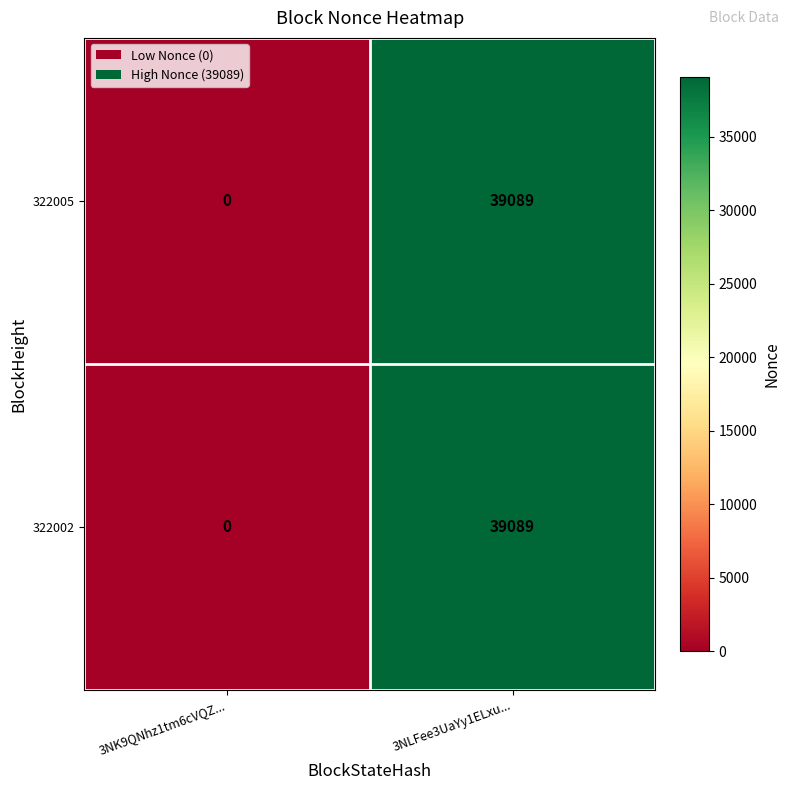

Rank the categories by 322005 value from highest to lowest.

3NLFee3UaYy1ELxu..., 3NK9QNhz1tm6cVQZ...